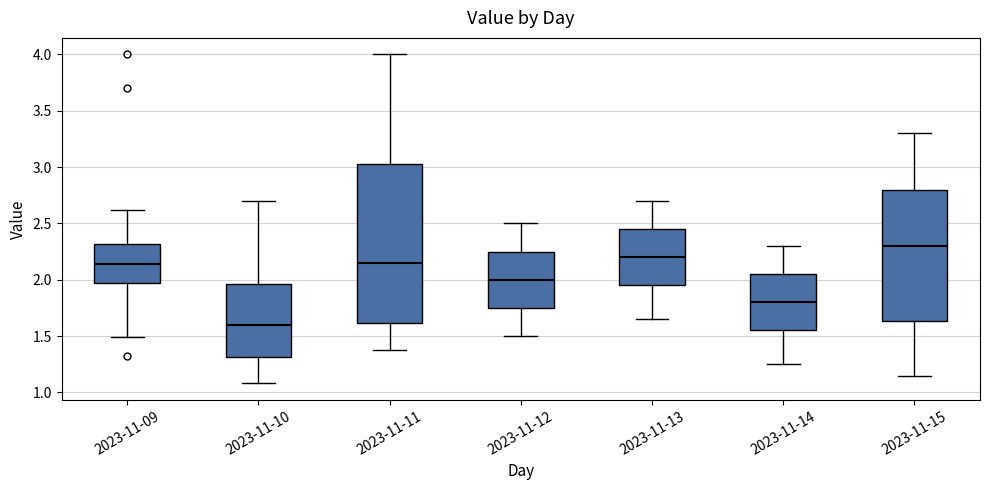

Which box's median line is the highest?

2023-11-15